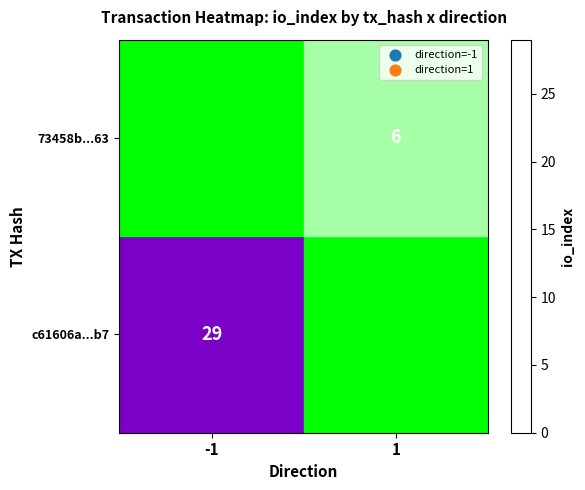

Is it true that 73458b...63 equals 4 at 1?

False